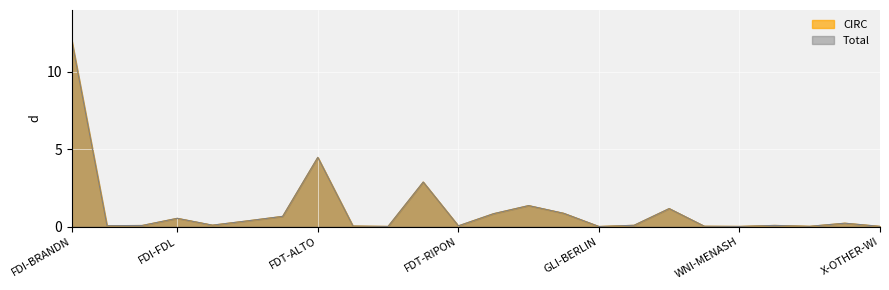

True or false: CIRC has more than 0 points higher than both neighbors.

True